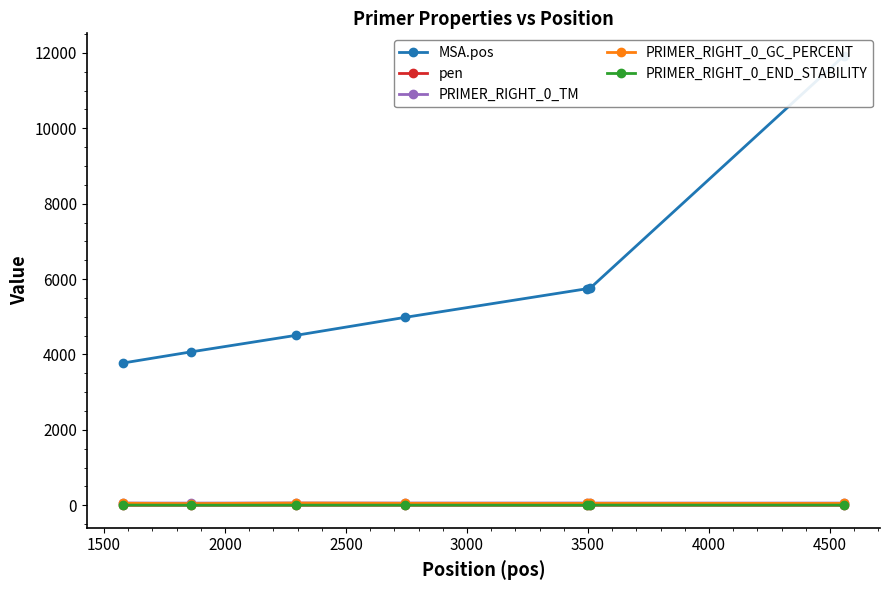

Reading left to right, transcribe all the data shown in this chart.

MSA.pos: 3773.0	4068.0	4506.0	4985.0	5745.0	5757.0	11921.0
pen: 0.4	1.2	1.6	1.5	0.7	1.9	0.6
PRIMER_RIGHT_0_TM: 60.4	58.8	61.6	60.5	60.7	59.1	59.4
PRIMER_RIGHT_0_GC_PERCENT: 55.0	45.0	60.0	52.6	50.0	52.4	50.0
PRIMER_RIGHT_0_END_STABILITY: 5.8	2.9	3.8	4.3	2.9	4.8	5.4